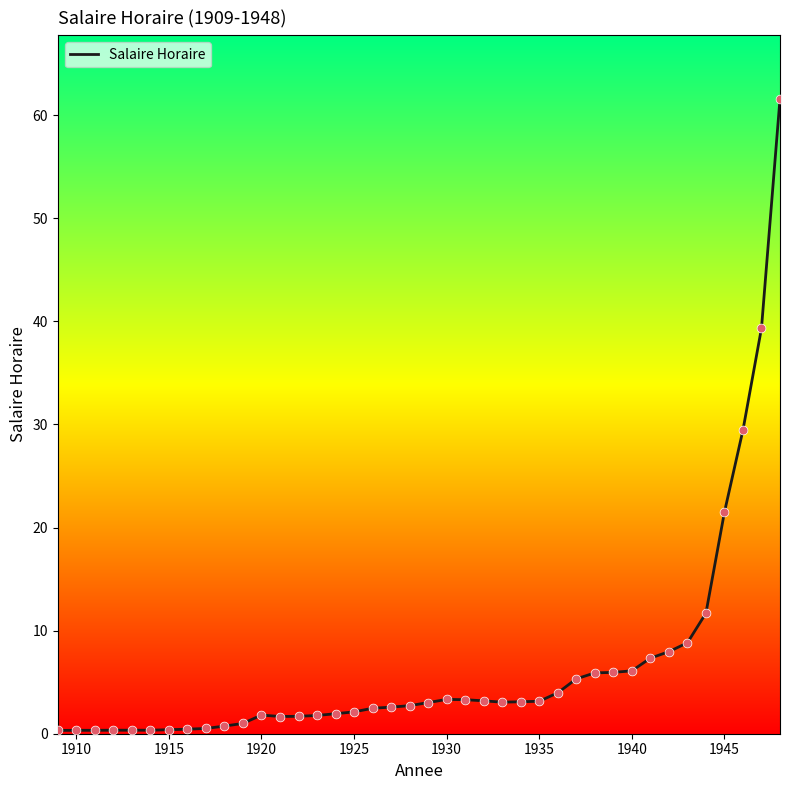

How many lines are shown in the chart?

1